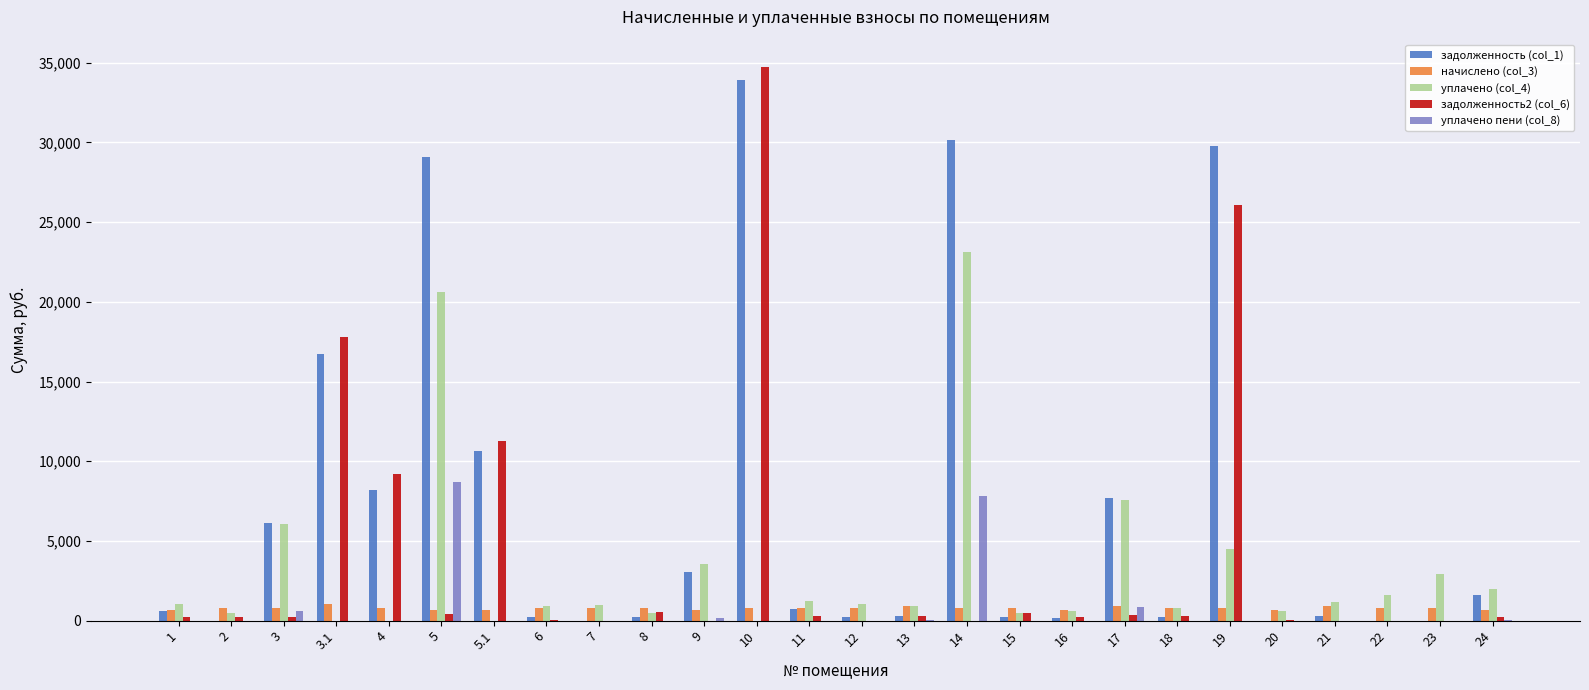

The value of начислено (col_3) at 14 is 794.9. True or false?

True